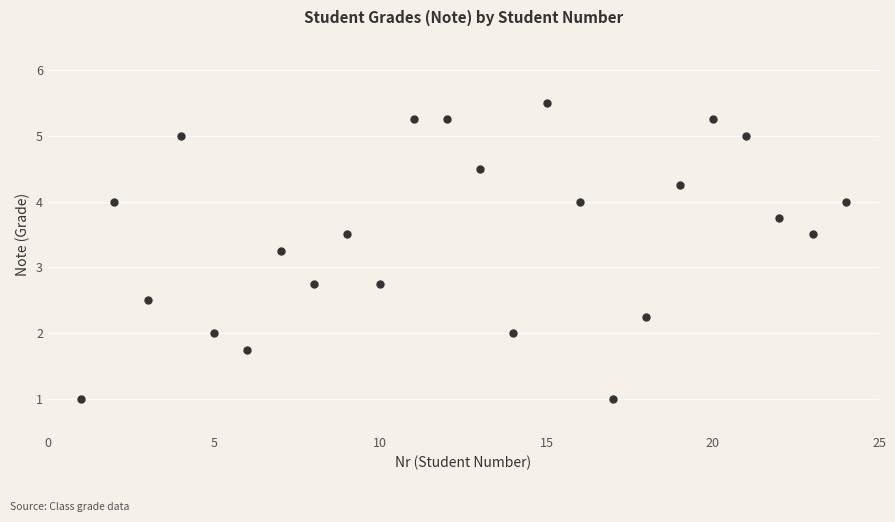

What is the range of Y values (max minus min)?

4.5